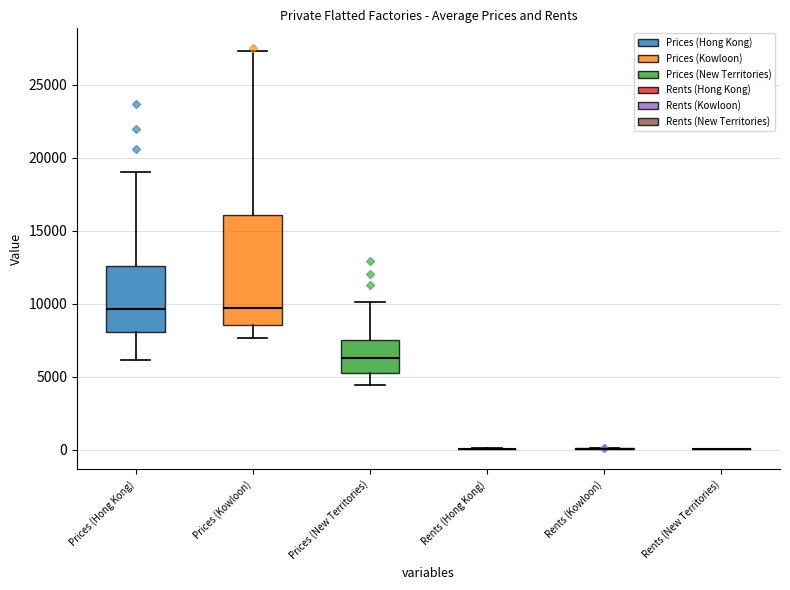

Reading left to right, read every box against the y-axis: the position of its median line, the range the box covers, and the ends of its whiskers. The values are not printed on the chart, so give them approximately, as read against the axis.

Prices (Hong Kong): median 9500, box 8000 to 12500, whiskers 6000 to 19000
Prices (Kowloon): median 9500, box 8500 to 16000, whiskers 7500 to 27500
Prices (New Territories): median 6500, box 5500 to 7500, whiskers 4500 to 10000
Rents (Hong Kong): box collapsed to a line at 0, whiskers 0 to 0
Rents (Kowloon): box collapsed to a line at 0, whiskers 0 to 0
Rents (New Territories): box collapsed to a line at 0, whiskers 0 to 0